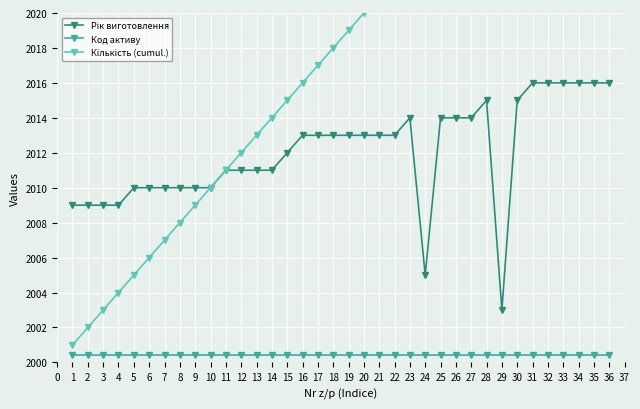

Which series has the widest spread of values?

Кількість (cumul.)